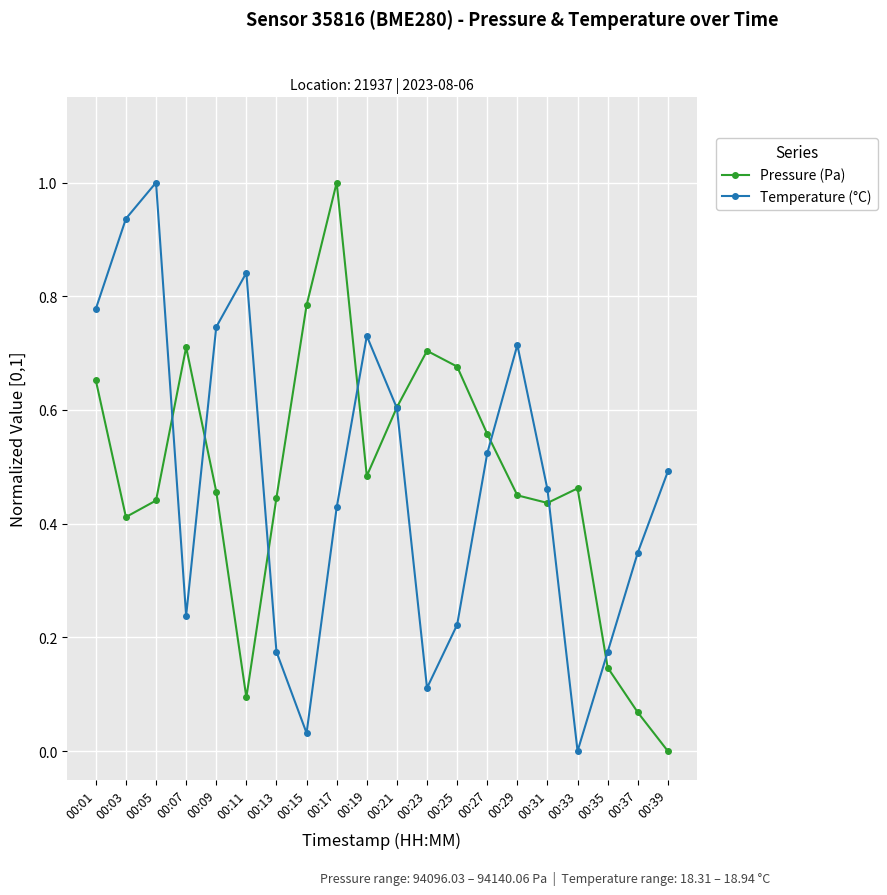

Is the value of Temperature (°C) at 00:13 greater than the value of Pressure (Pa) at 00:31?

No